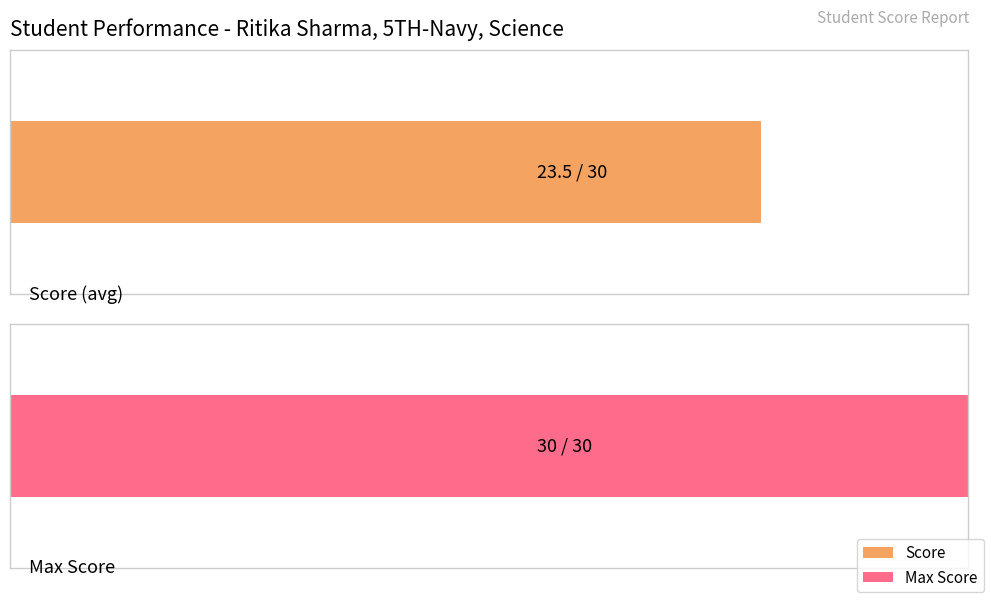

Rank the series at AARAV CHANDEL from highest to lowest value.

Max, Score